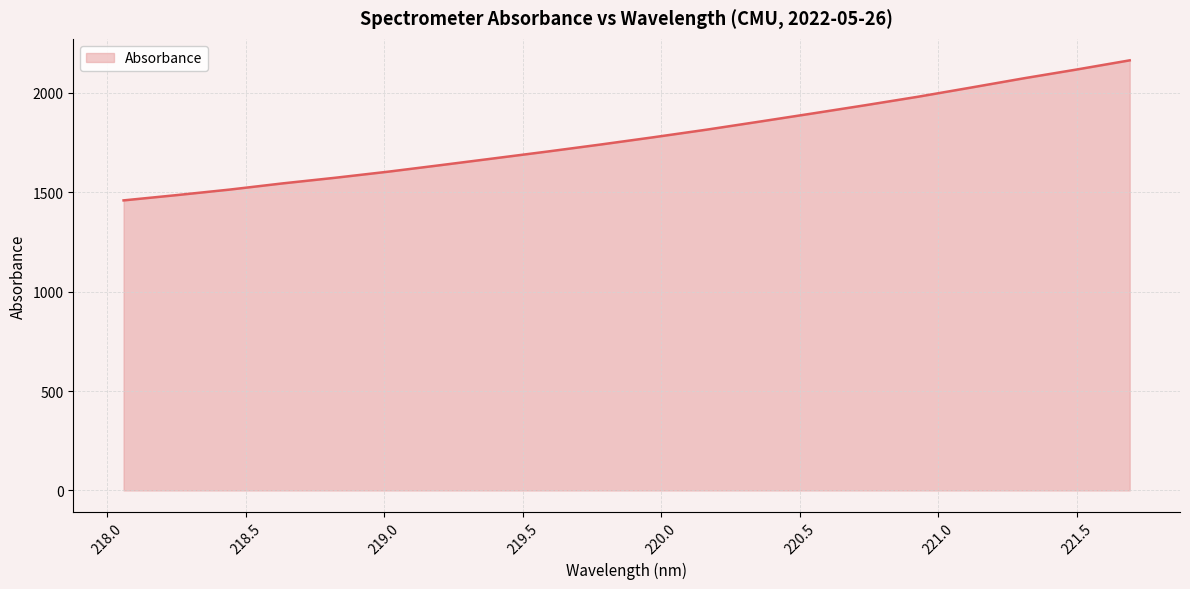

Does the chart have visible grid lines?

Yes